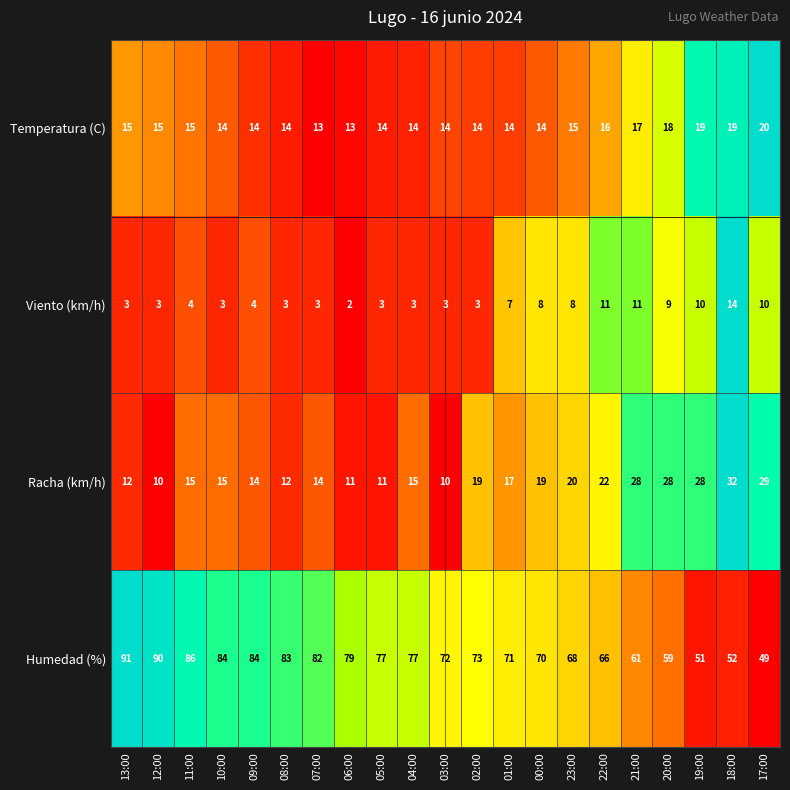

What is the maximum value shown in the chart?

91